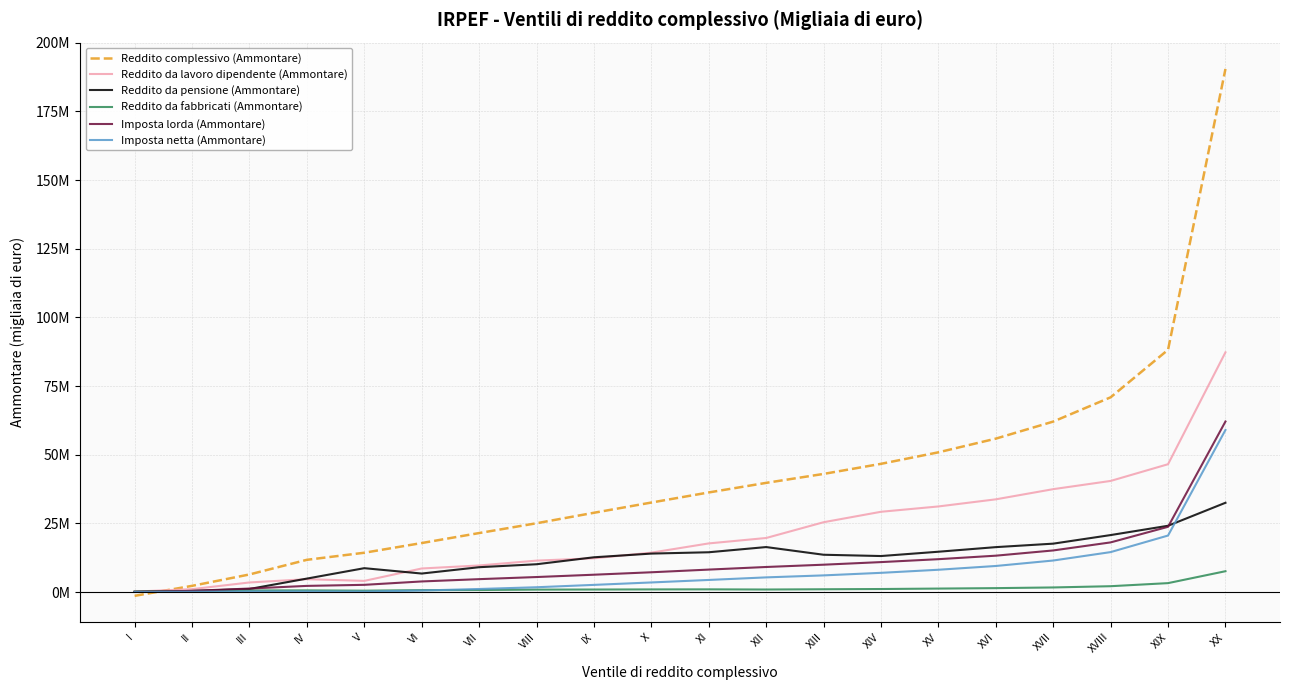

What is the sum of all Reddito da lavoro dipendente (Ammontare) values?

438230848